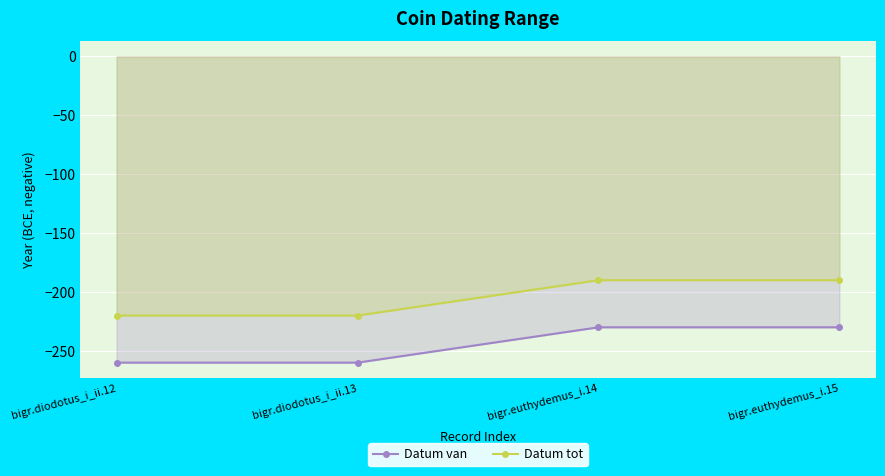

What is the label of the 2nd point from the left?

bigr.diodotus_i_ii.13